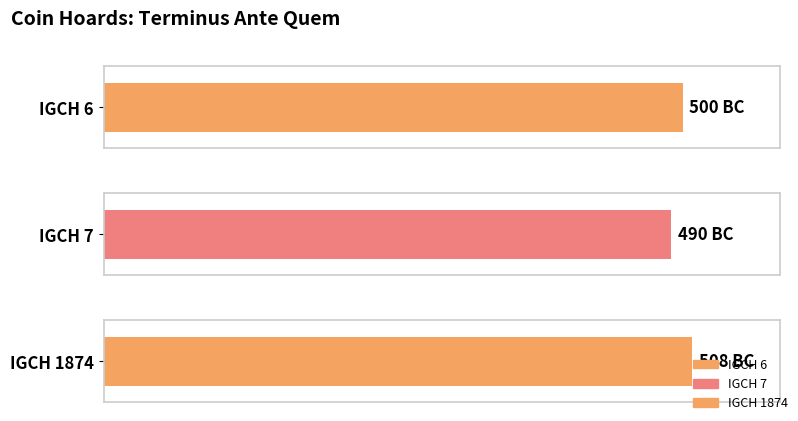

What is the value of the 3rd bar from the left?

-508